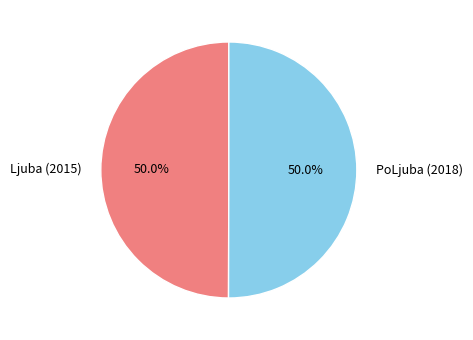

What percentage is NOT represented by PoLjuba (2018)?

50.0%